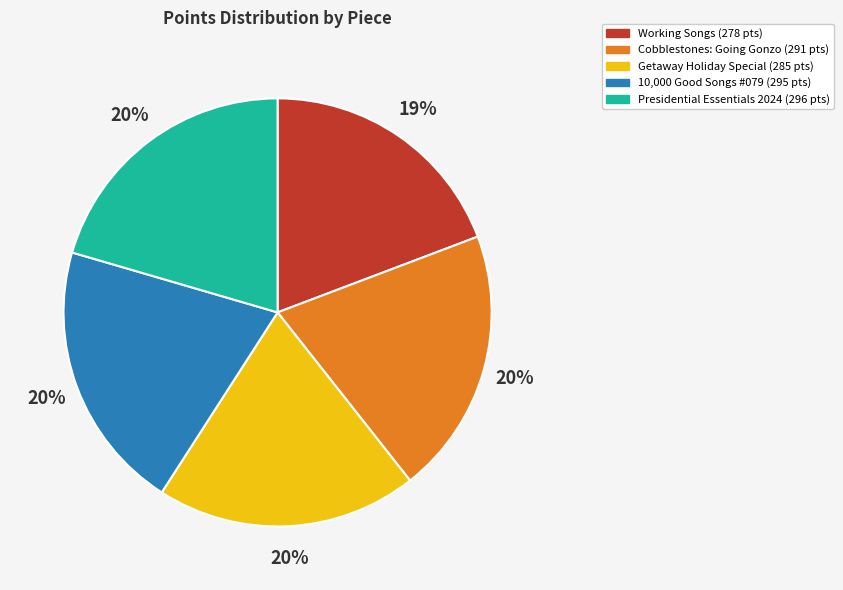

The Working Songs (278 pts) slice represents 19% of the pie. True or false?

True